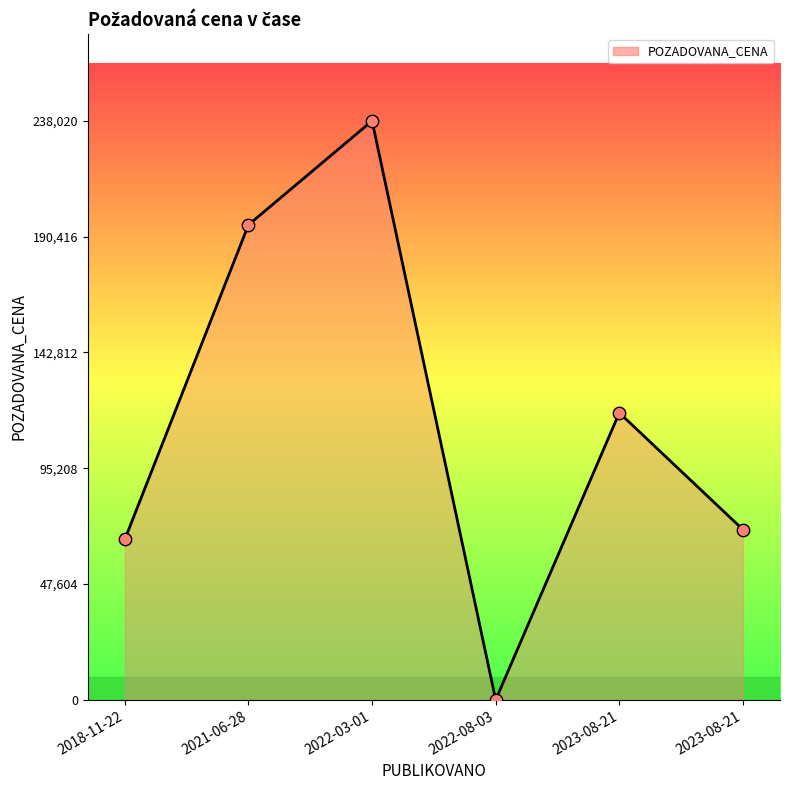

Which has a higher value, 2022-03-01 or 2021-06-28?

2022-03-01